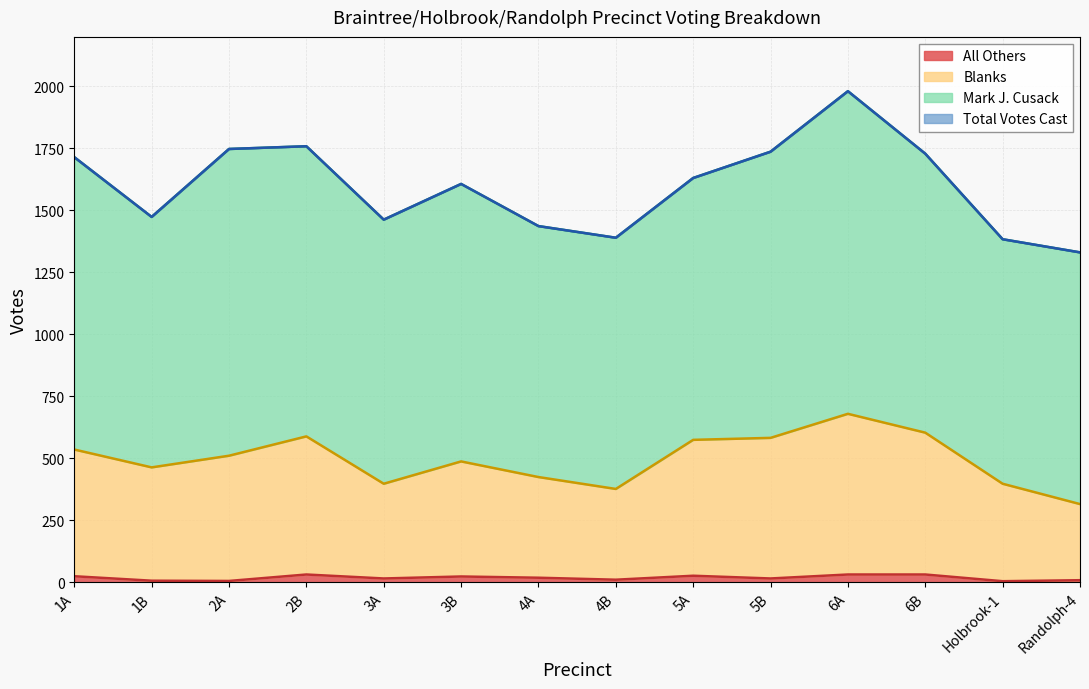

What is the difference between the highest and lowest values at 2B?

1727